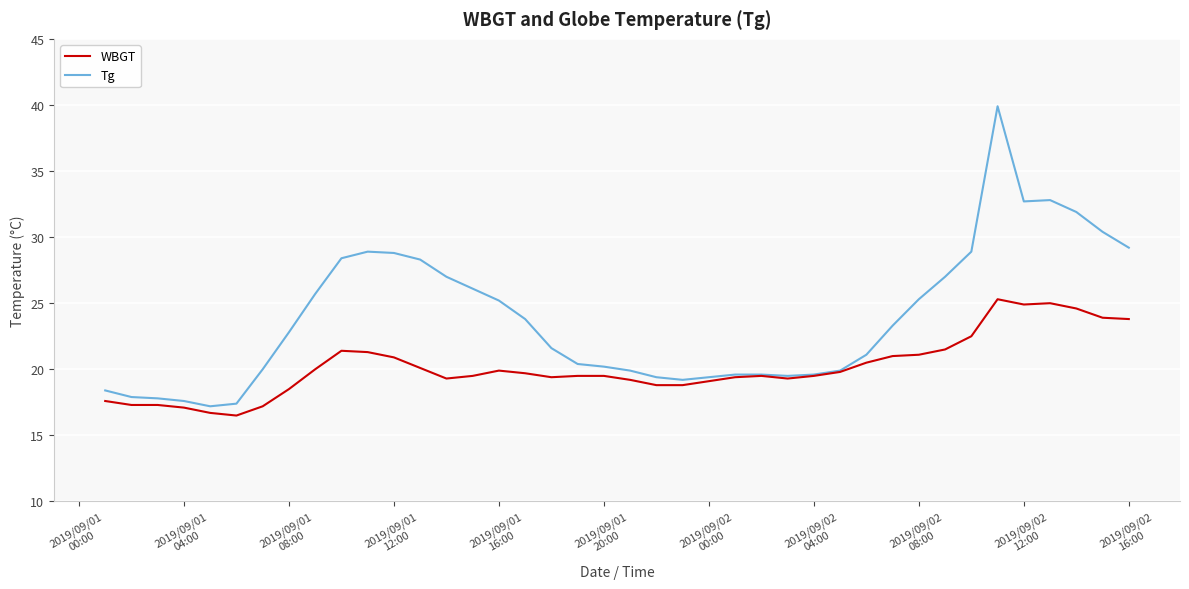

List the series in order of their peak value, highest first.

Tg, WBGT